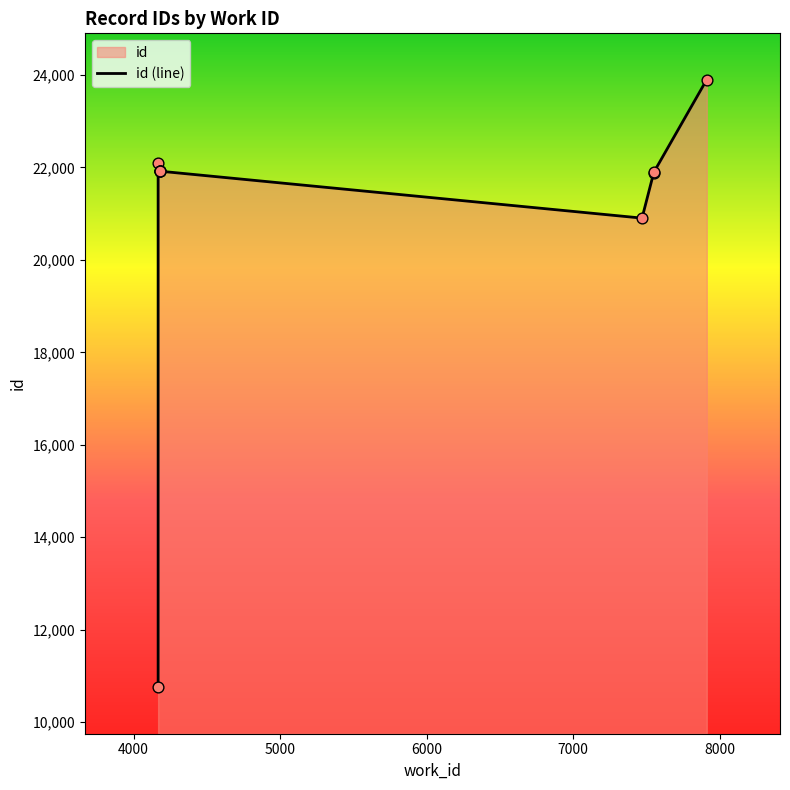

Which has a higher value, 7551 or 4177?

4177